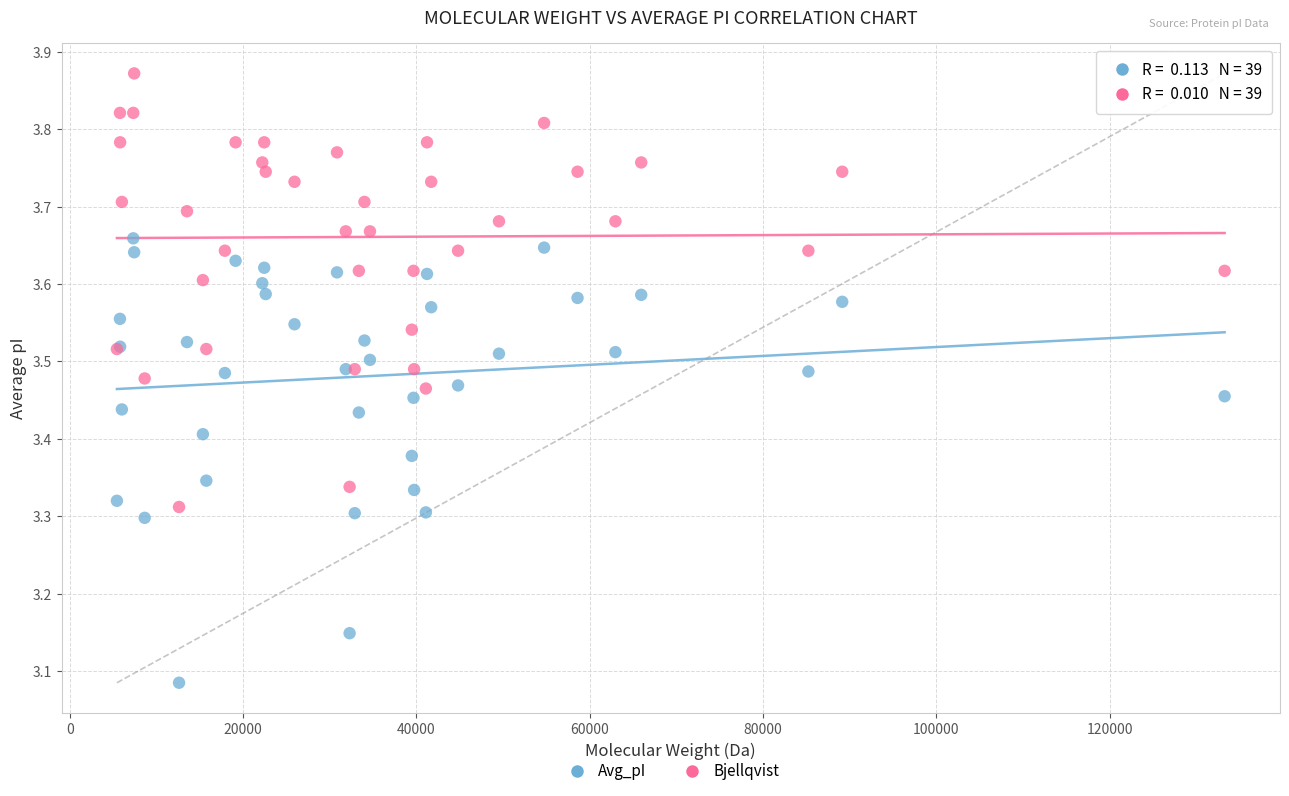

What are all the series names shown in the legend?

Avg_pI, Bjellqvist